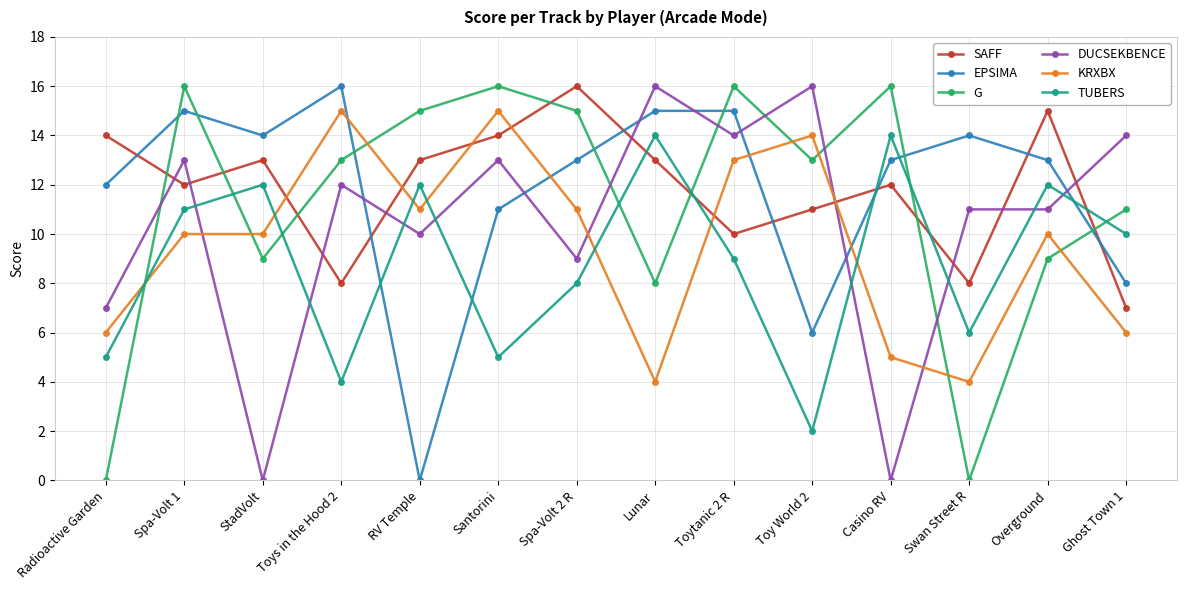

What is the highest value of the KRXBX series?

15